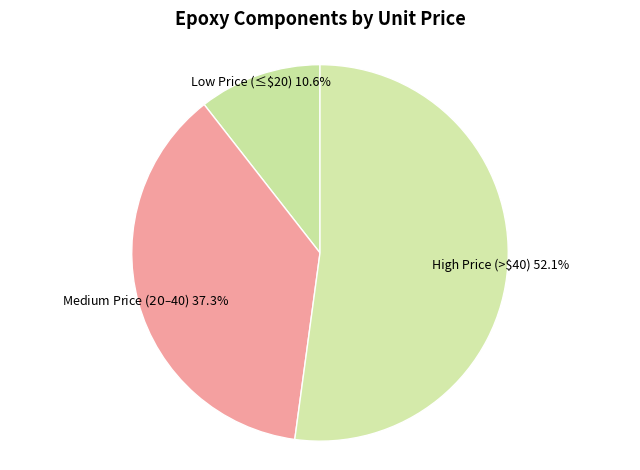

Is there a majority slice in this chart?

Yes